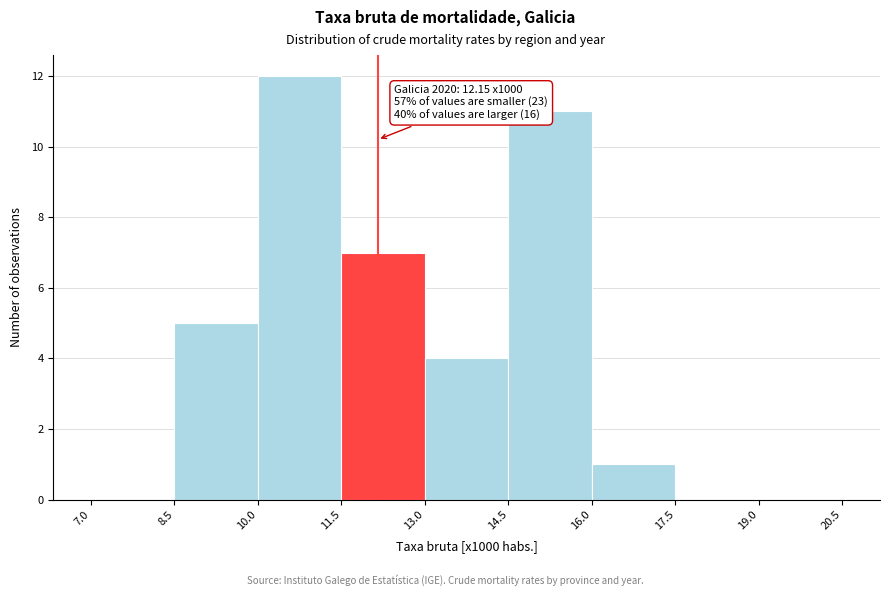

Which range on the x-axis has the tallest bar?

10.0 to 11.5